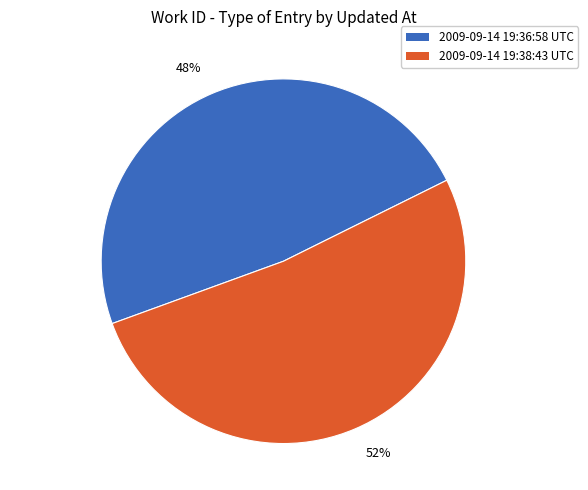

What is the majority slice?

52%